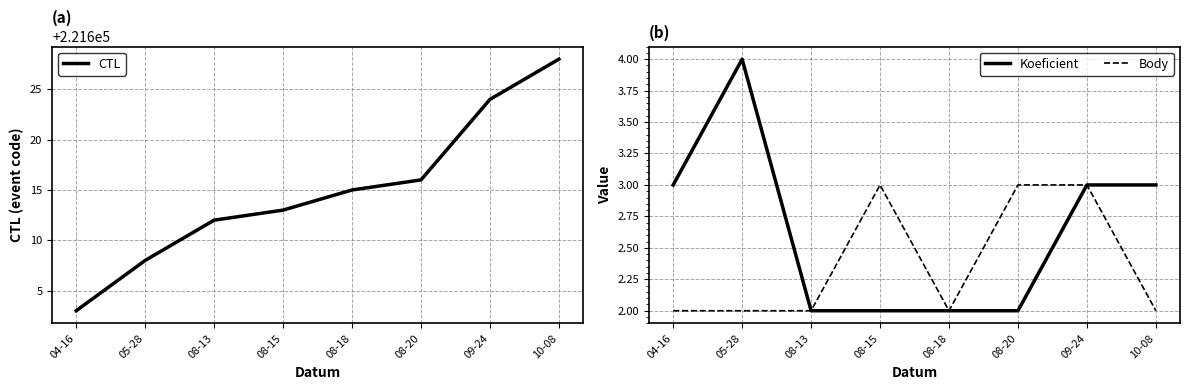

What are all the series names shown in the legend?

CTL, Koeficient, Body